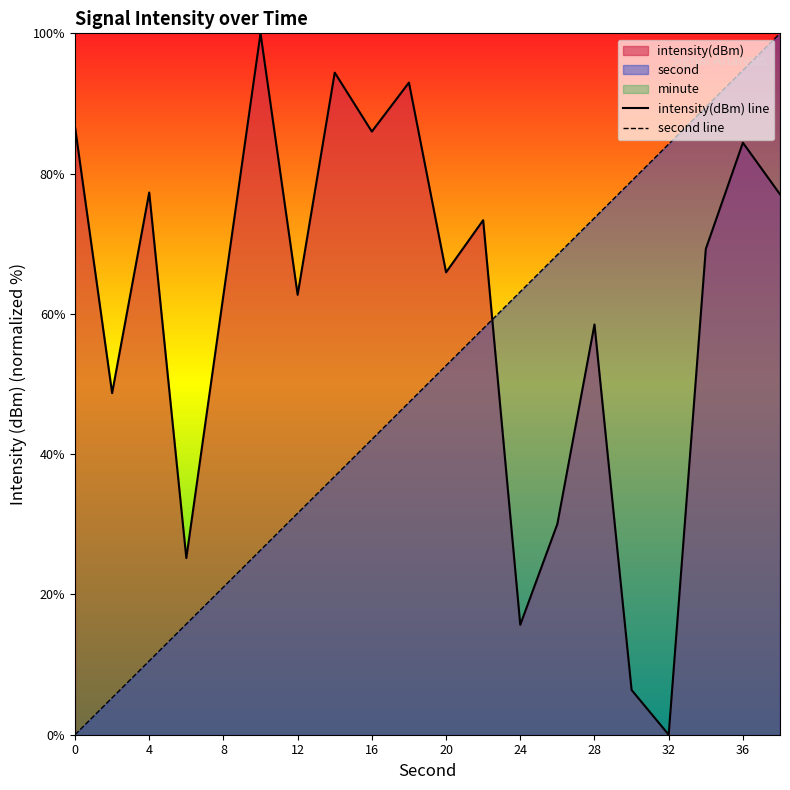

How many values in intensity(dBm) line are above zero?

19